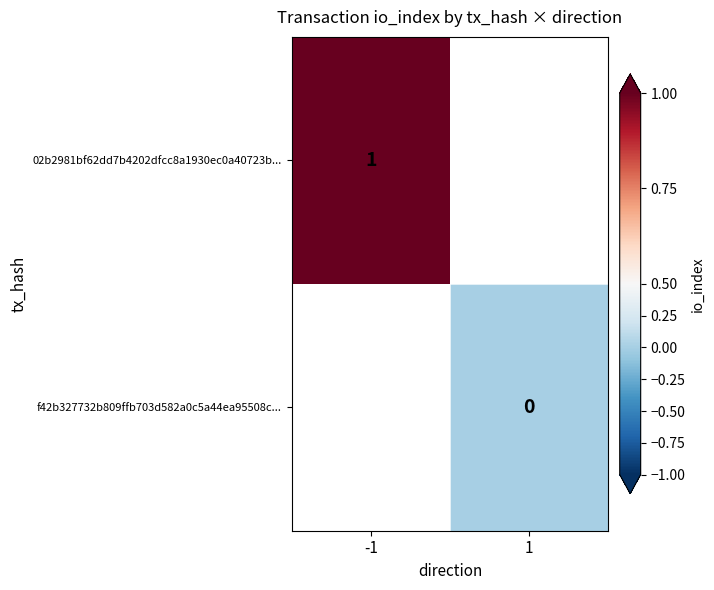

The 02b2981bf62dd7b4202dfcc8a1930ec0a40723b... series shows 2 at -1. True or false?

False